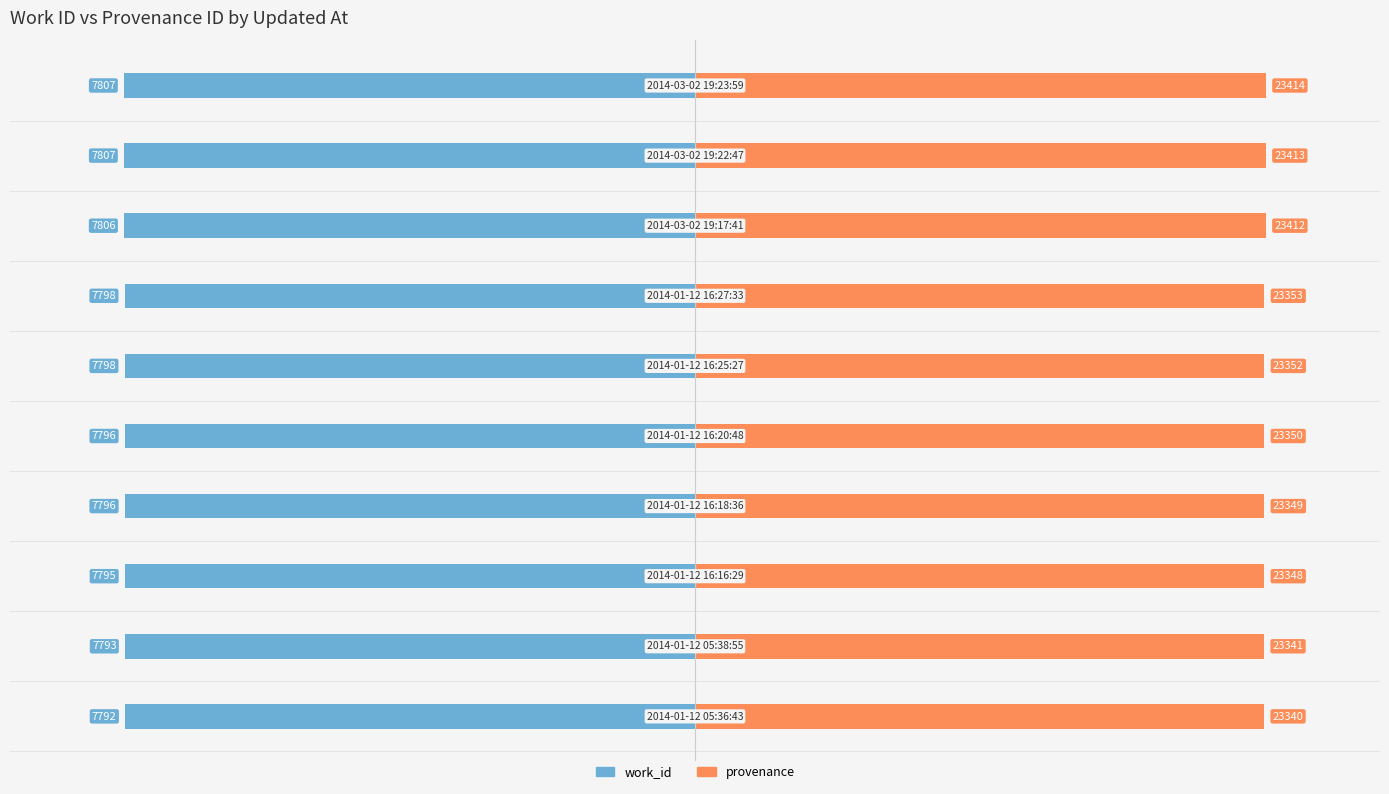

True or false: work_id has a value of -6.6 at 3.

False